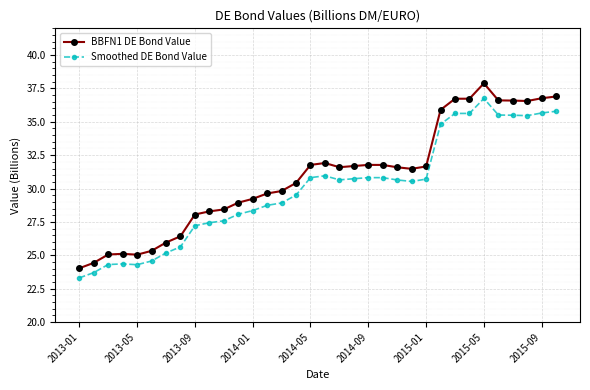

Rank the series by their average value, from highest to lowest.

BBFN1 DE Bond Value, Smoothed DE Bond Value